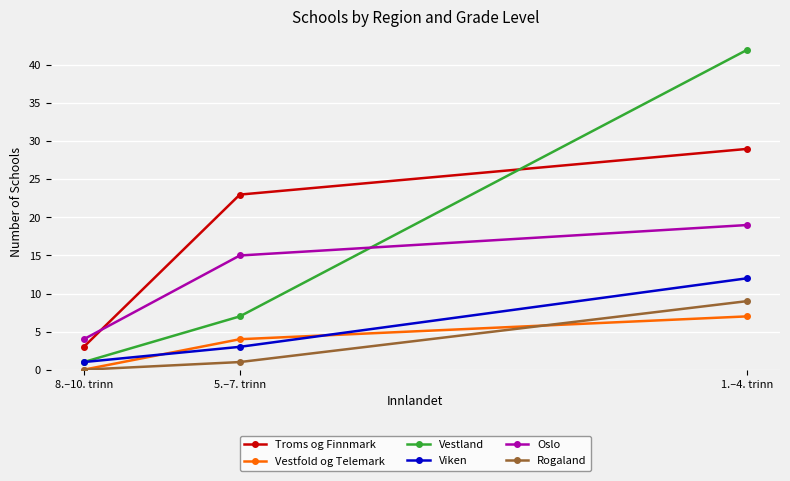

Where is Vestland nearest to the value 21?

5.–7. trinn